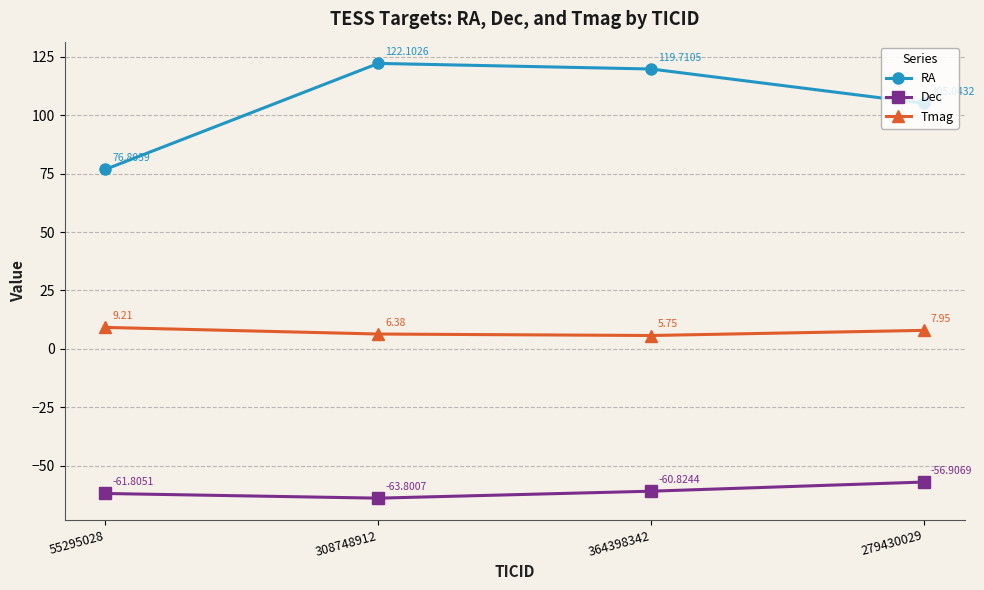

At which category is the sum across all series the highest?

308748912